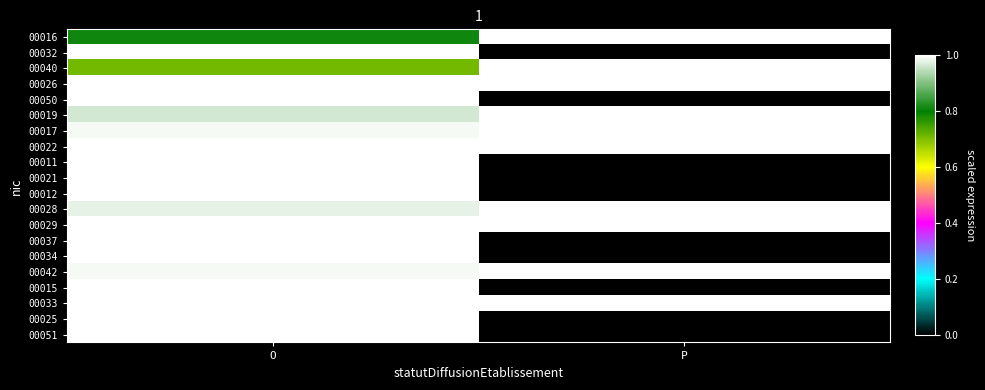

What is the difference between the highest and lowest values at O?

0.3